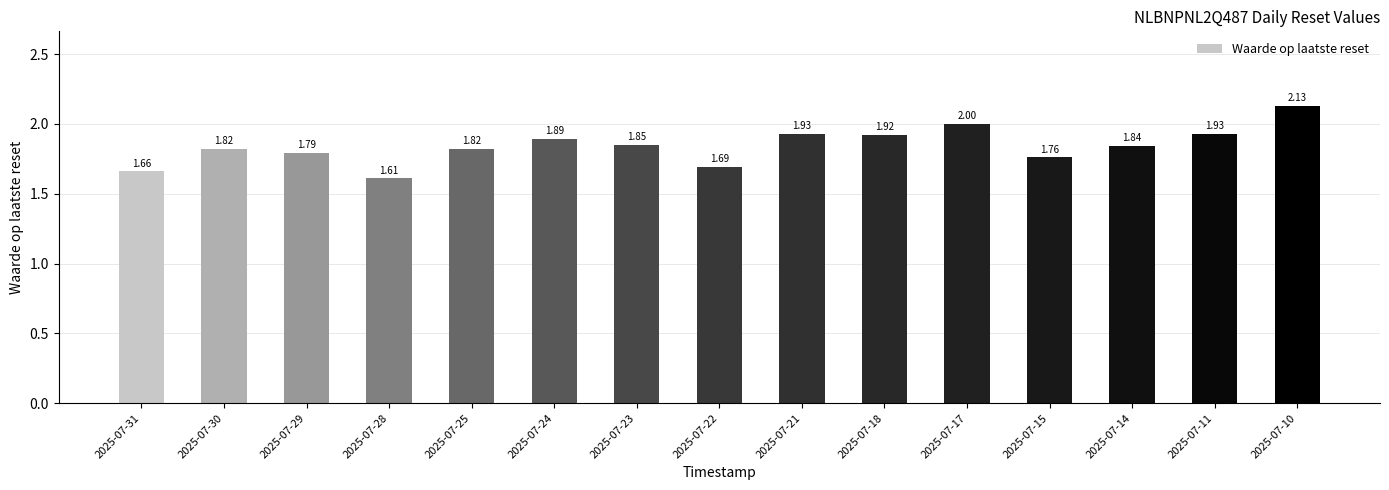

What is the difference between the second highest and second lowest values?

0.3